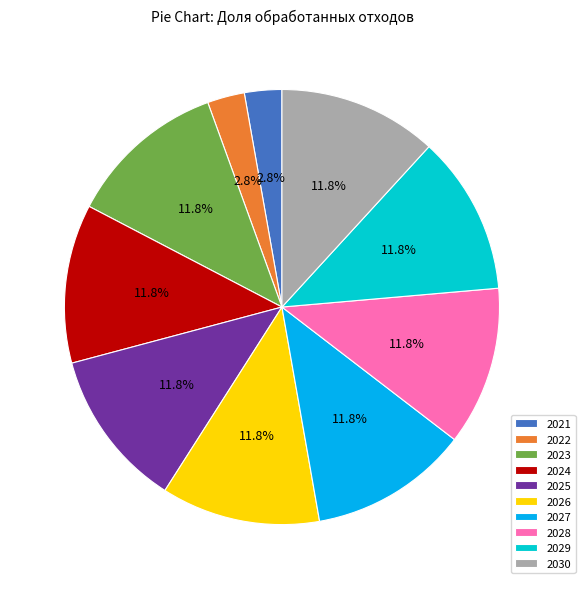

To the nearest percent, what percentage of the pie is 2028?

12%